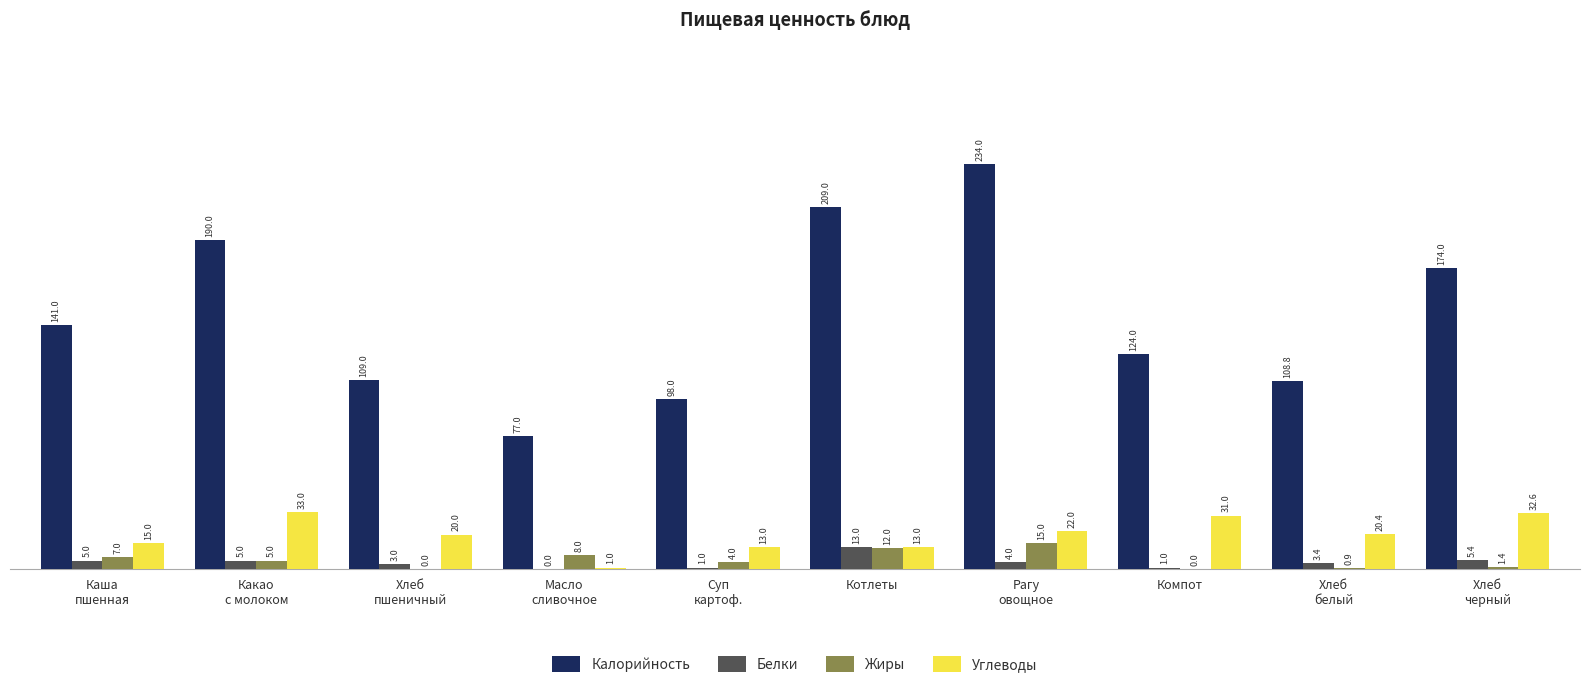

How many categories are shown in the chart?

10